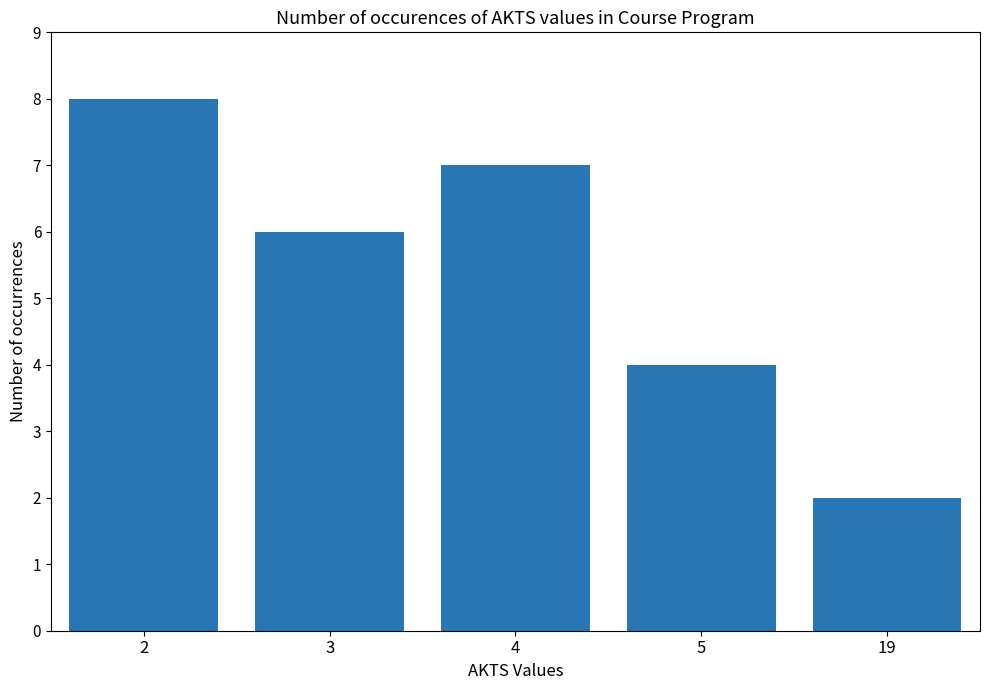

What is the difference between the second highest and minimum values?

5